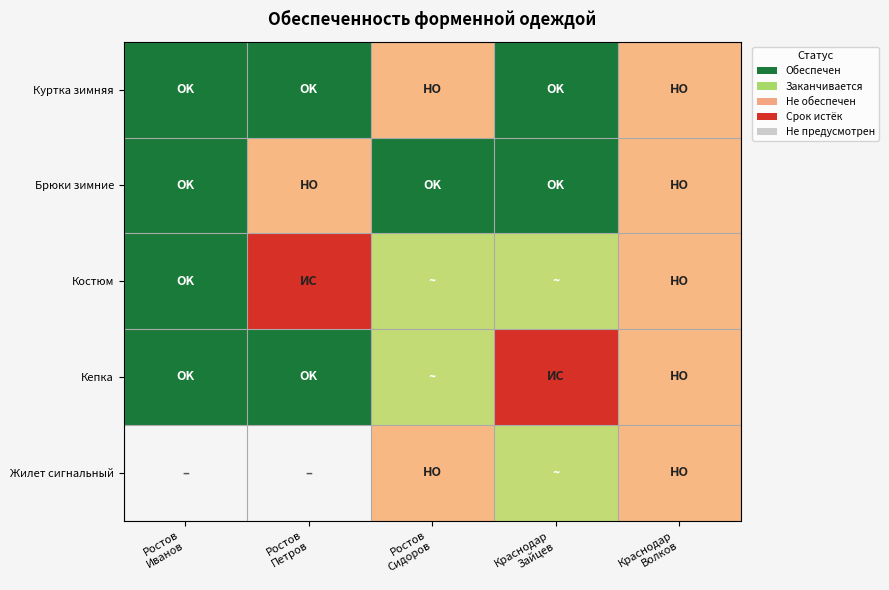

At Краснодар Зайцев, list the series in order from smallest to largest.

Кепка, Костюм, Жилет сигнальный, Куртка зимняя, Брюки зимние